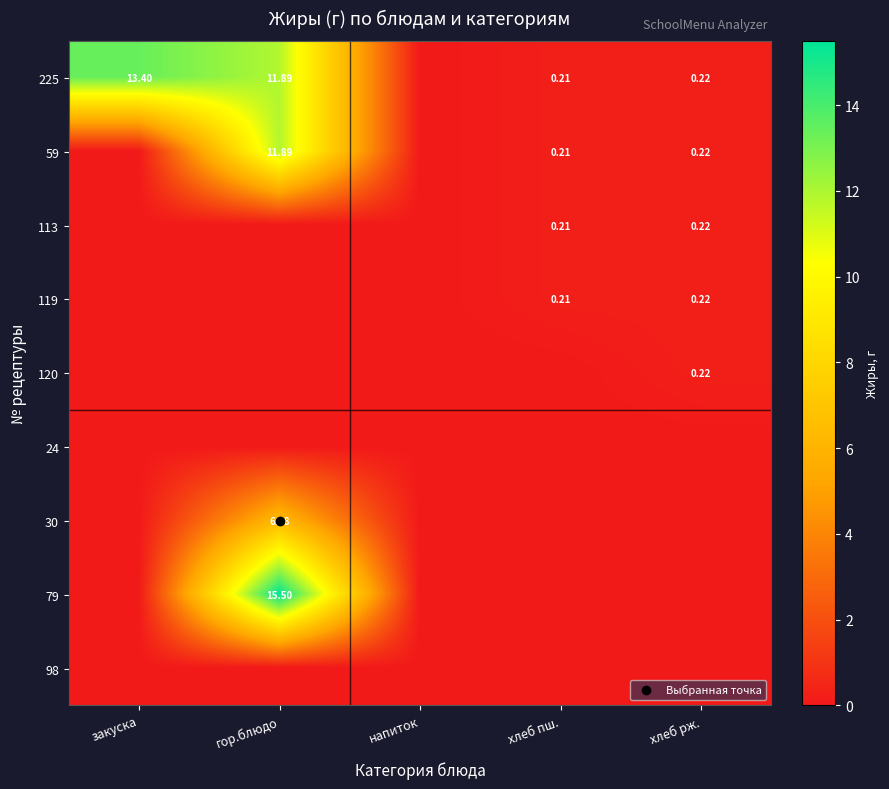

At напиток, list the series in order from smallest to largest.

225, 59, 113, 119, 120, 24, 30, 79, 98